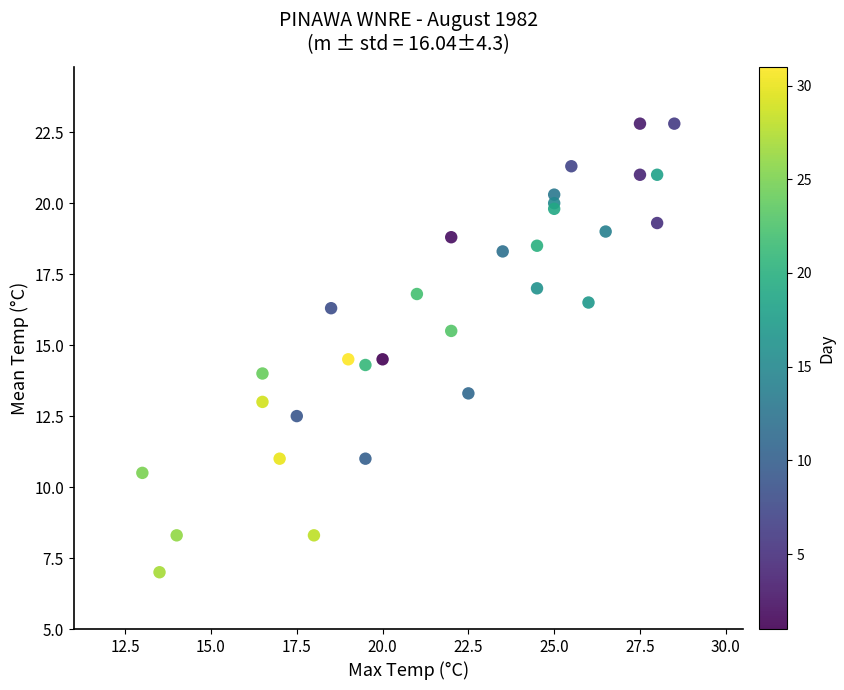

What is the range of X values (max minus min)?

15.5